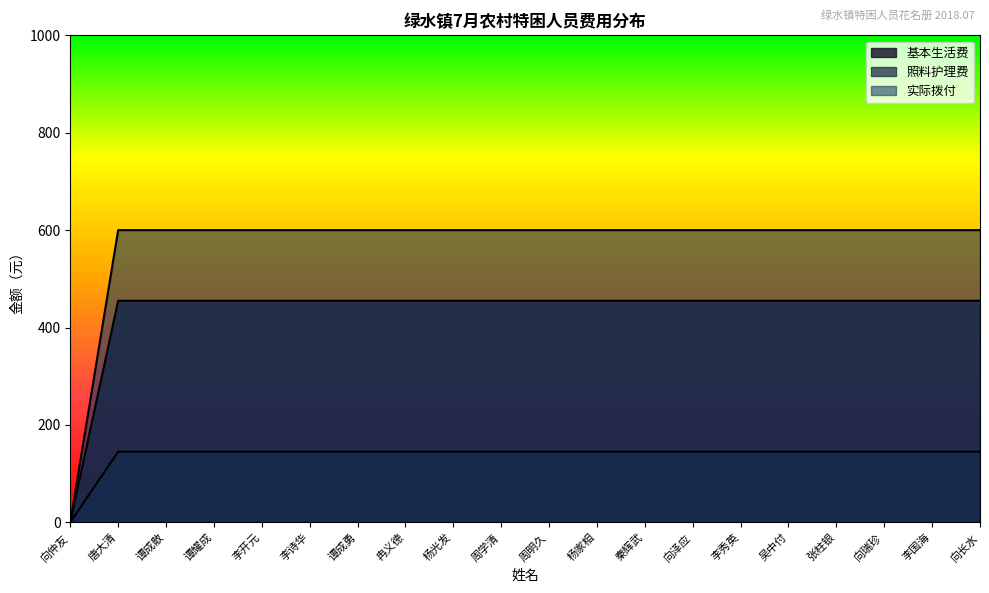

Is the value of 照料护理费 at 周学清 greater than the value of 基本生活费 at 李诗华?

No